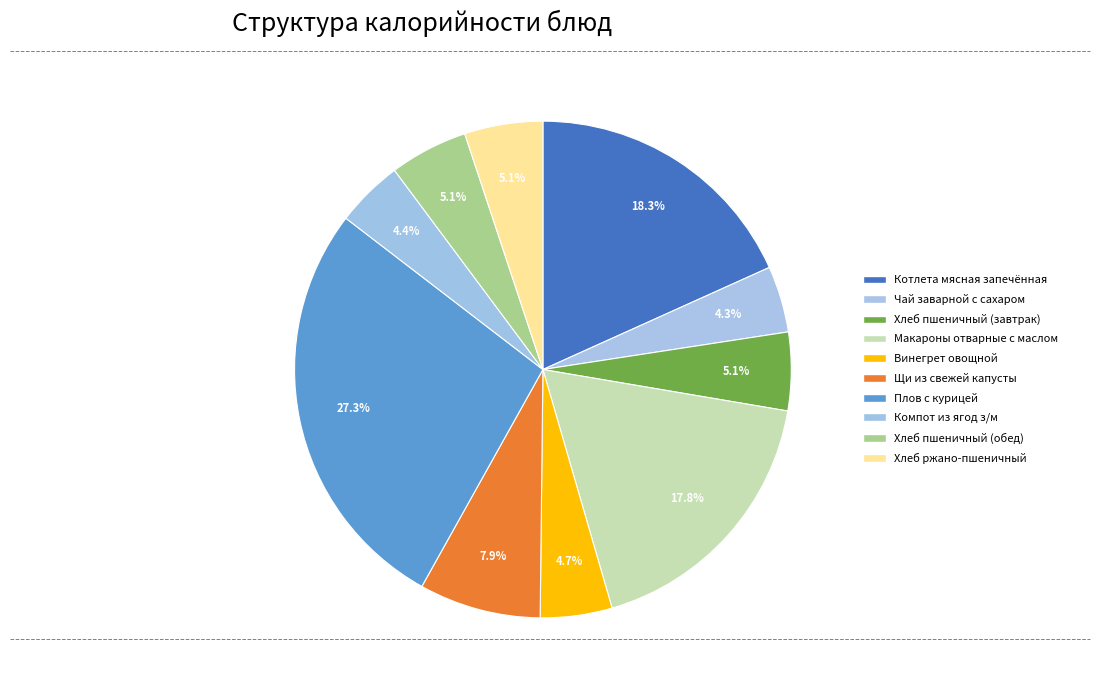

How many slices are in this pie chart?

10